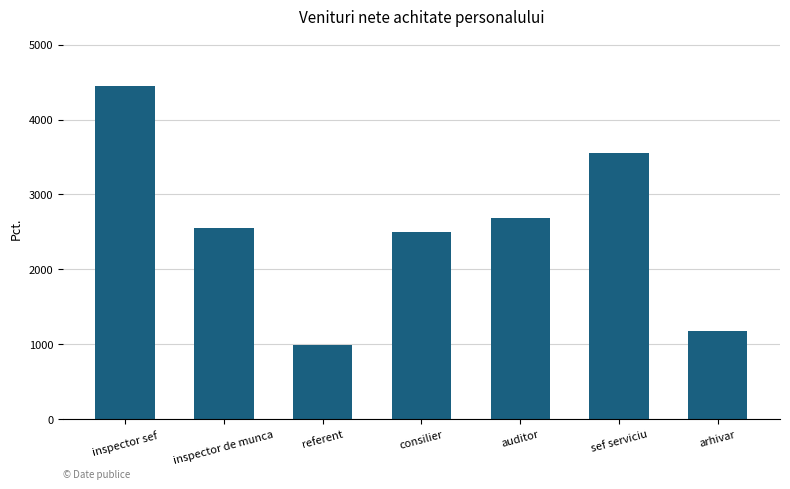

The value at consilier is 772. True or false?

False